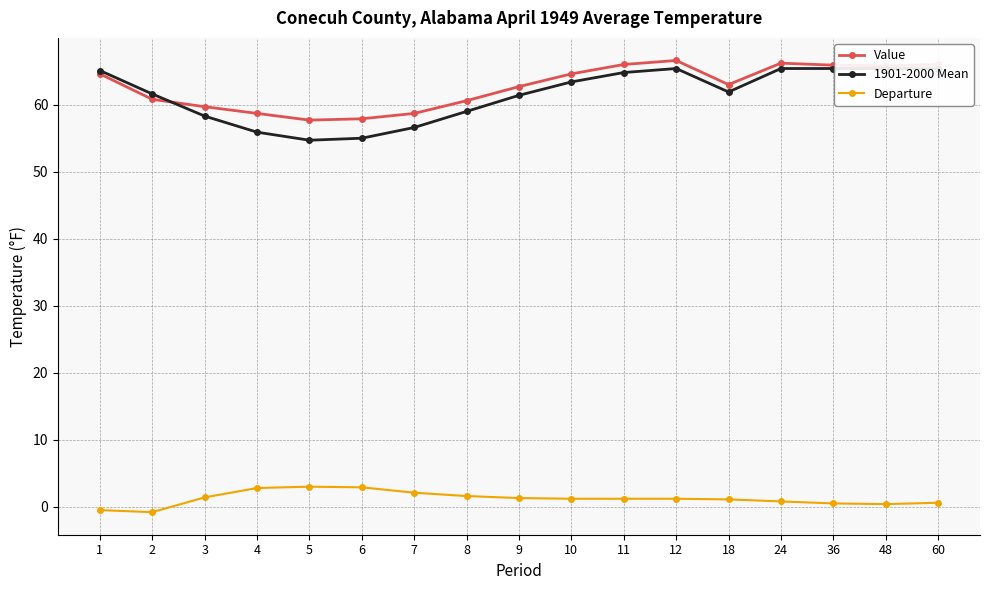

Where is the first local minimum for Departure?

2